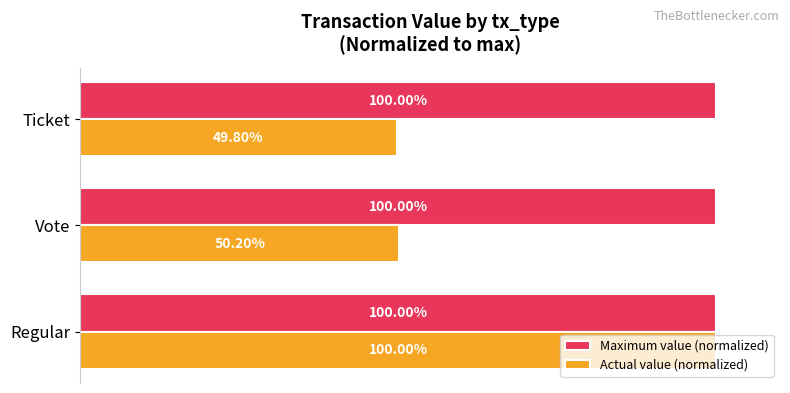

At which label is Actual value (normalized) closest to 74?

Vote